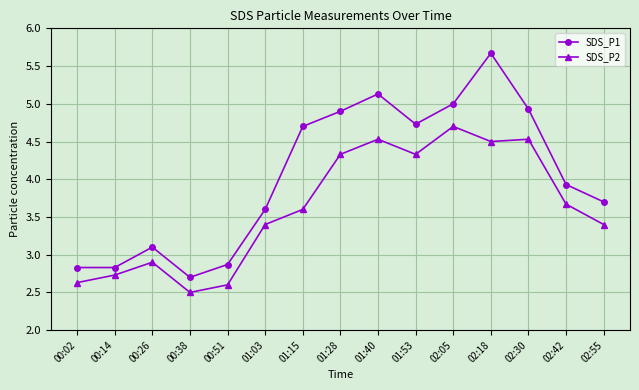

What is the sum of all SDS_P2 values?

54.4